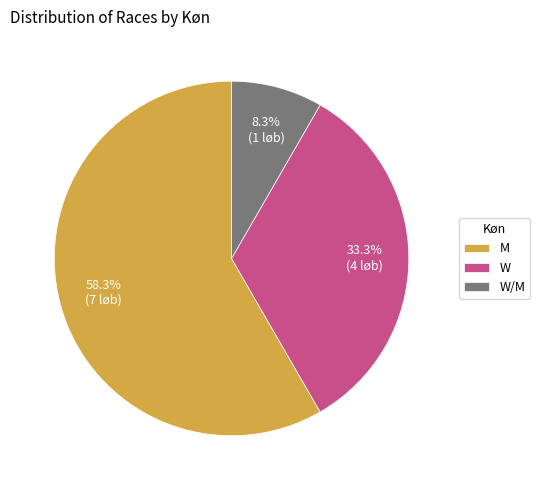

How many slices are in this pie chart?

3